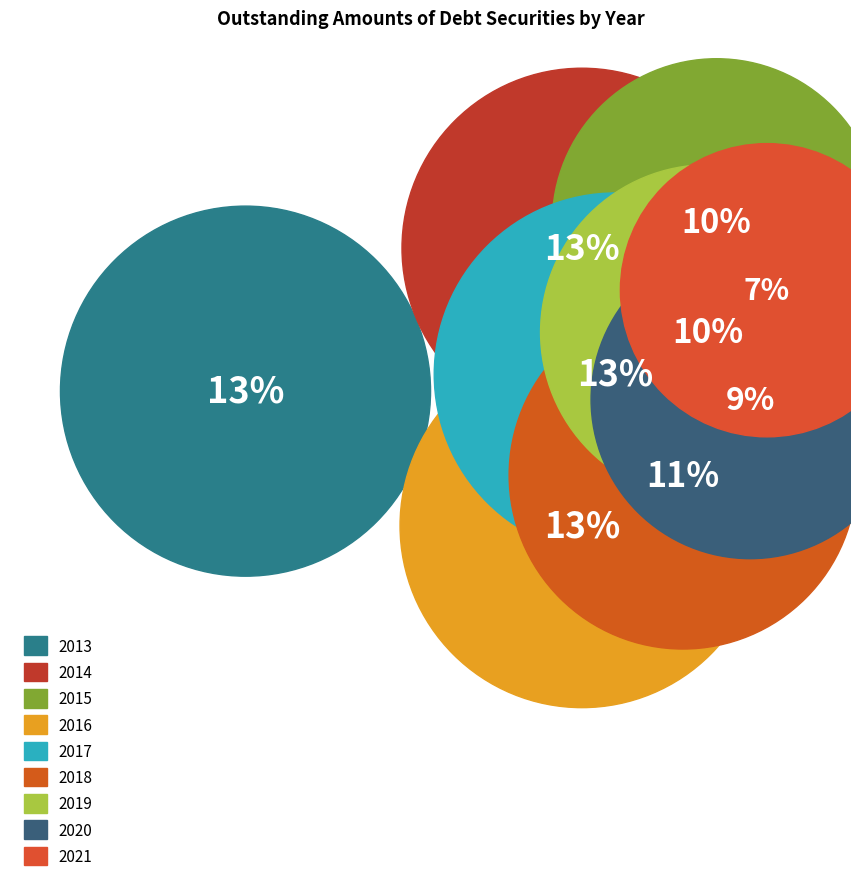

How many slices are in this pie chart?

9